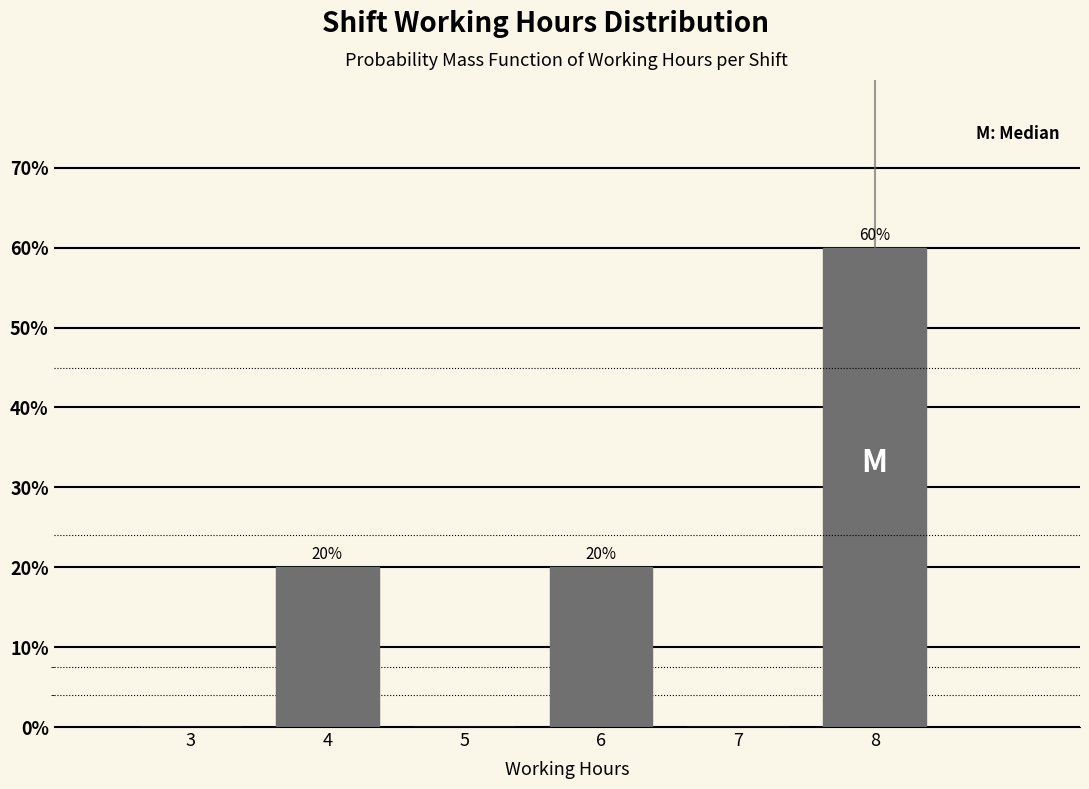

Over which range of the x-axis is the bar tallest?

7.5 to 8.5